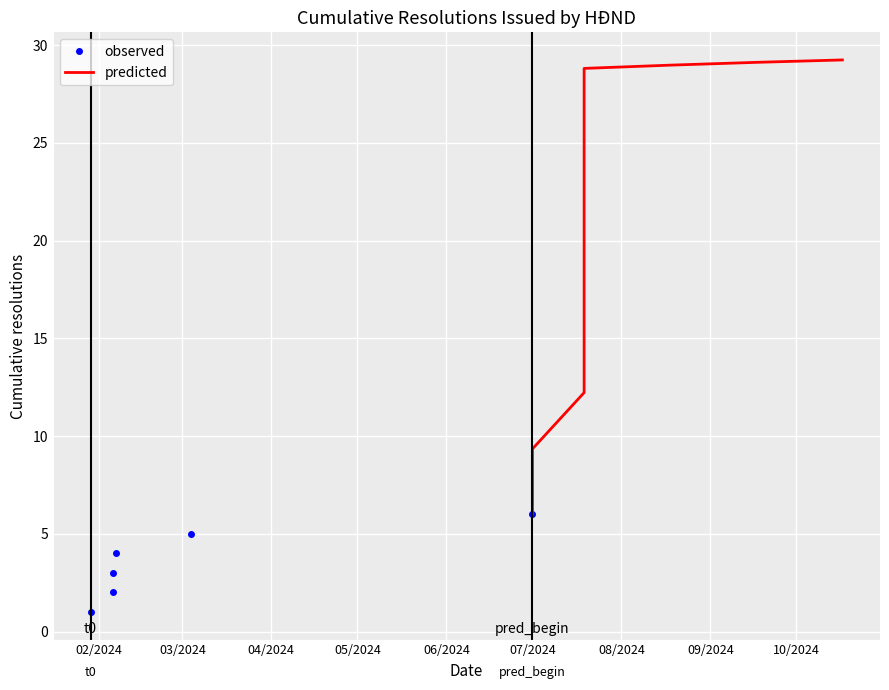

Rank the series at 15 from lowest to highest value.

Cumulative Resolutions (observed), Cumulative Resolutions (predicted)